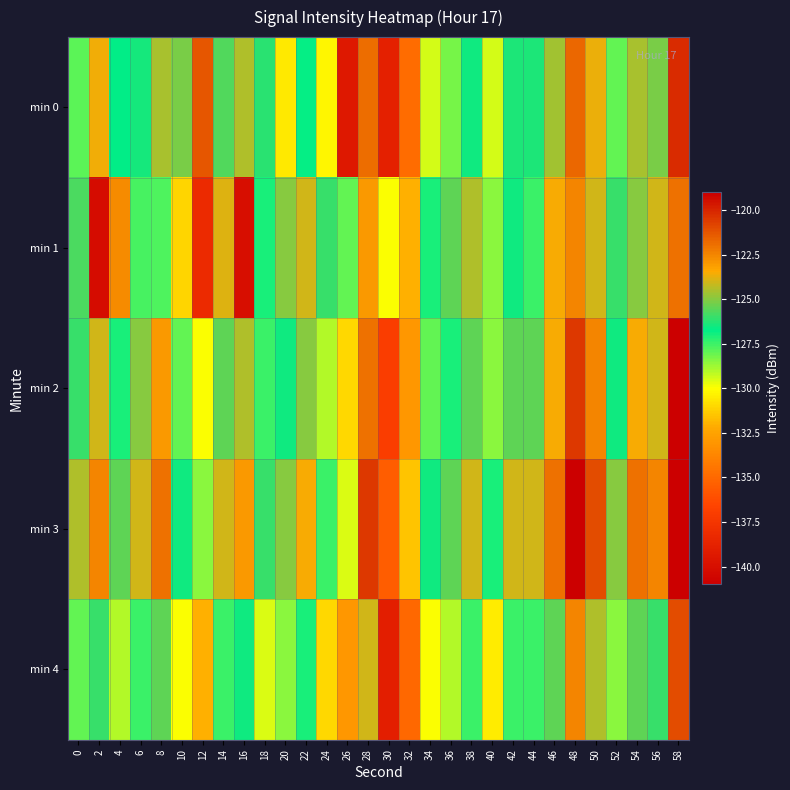

Rank the series at 30 from lowest to highest value.

min 4, min 0, min 2, min 3, min 1